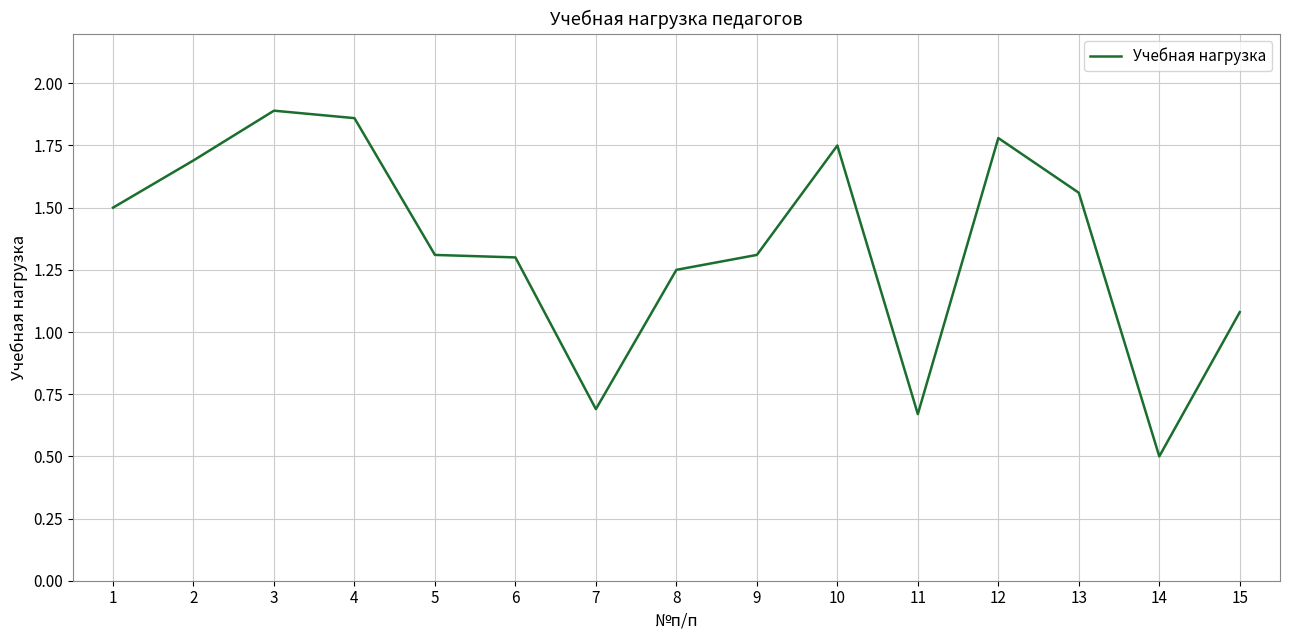

What is the change in value from 9 to 14?

-0.8